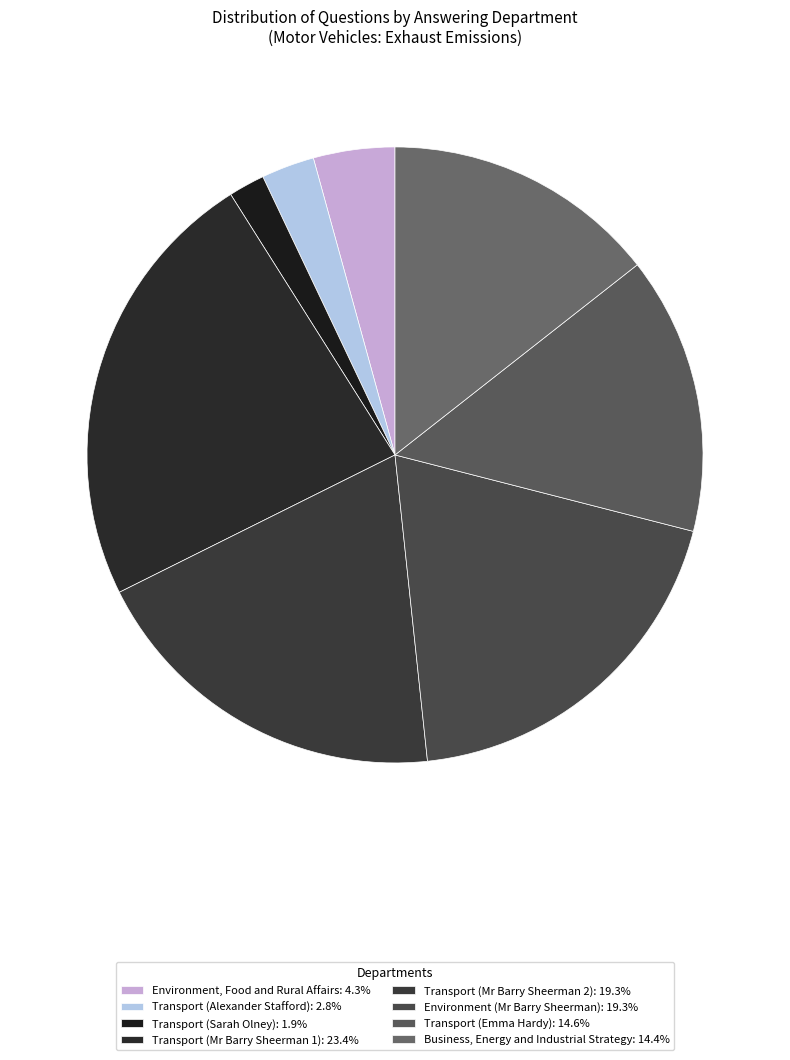

How many slices are in this pie chart?

8